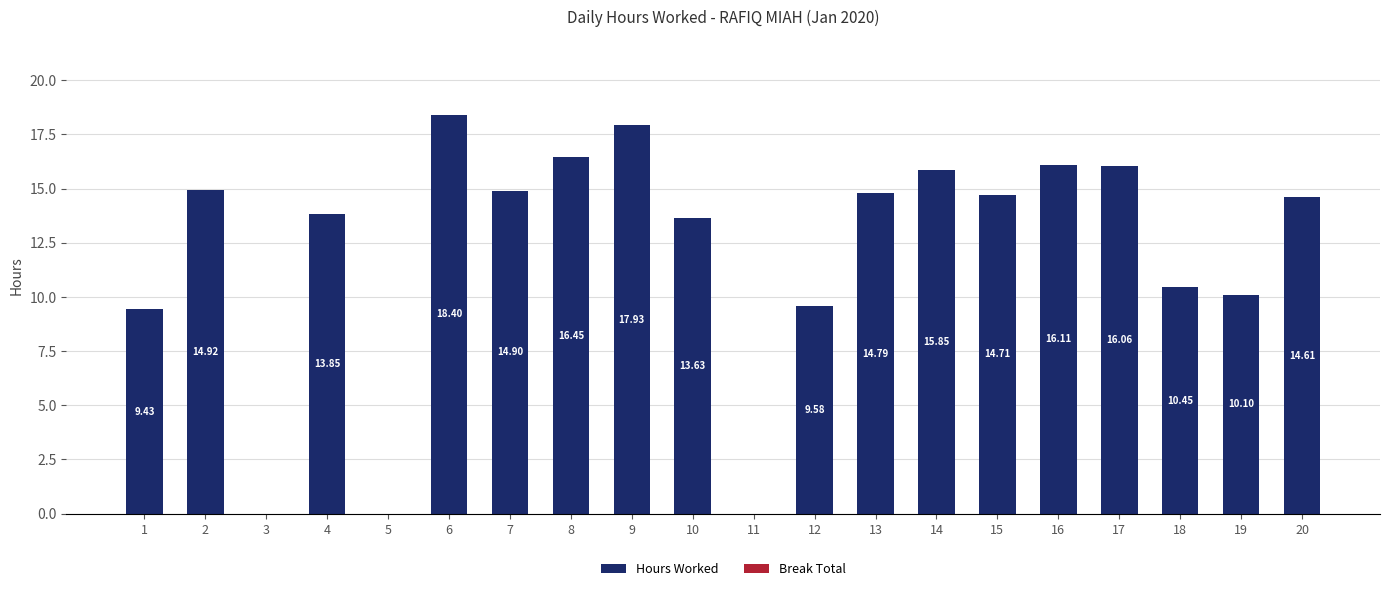

What is the sum of all values?

241.8